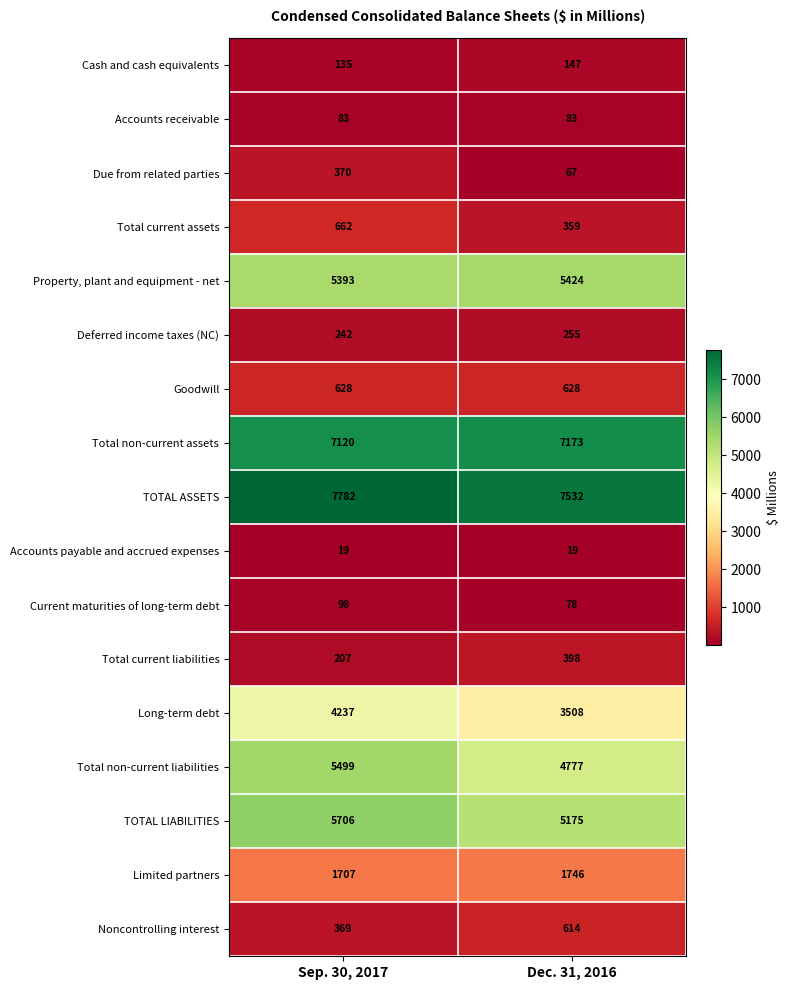

True or false: Due from related parties has a value of 173 at Sep. 30, 2017.

False